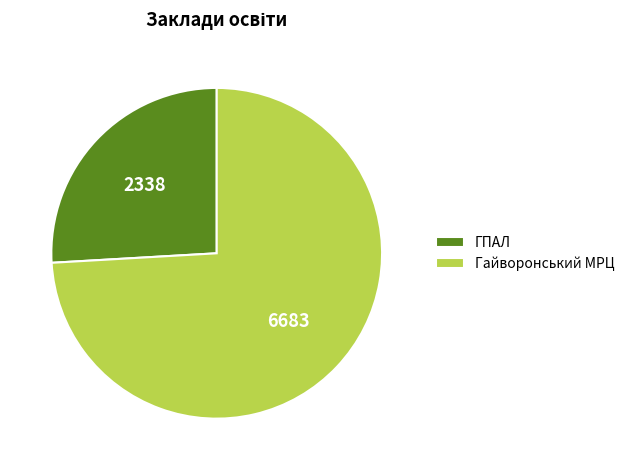

The Гайворонський МРЦ slice represents 74% of the pie. True or false?

True